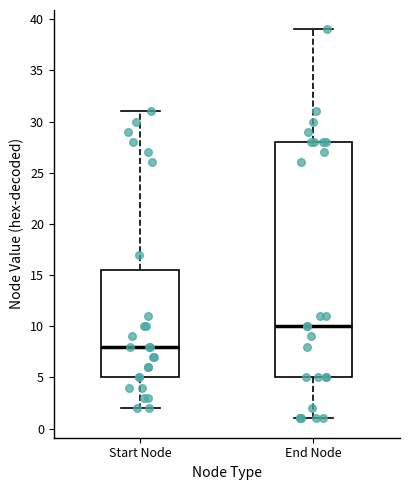

Where does the lower whisker of the box for End Node end on the y-axis? The values are not printed on the chart, so give them approximately, as read against the axis.

1.0